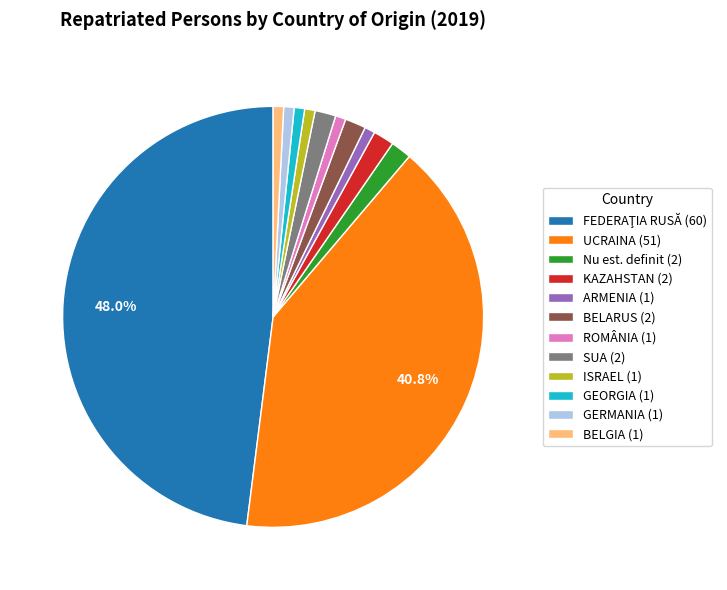

Do GEORGIA (1) and SUA (2) together represent more than half of the pie?

No